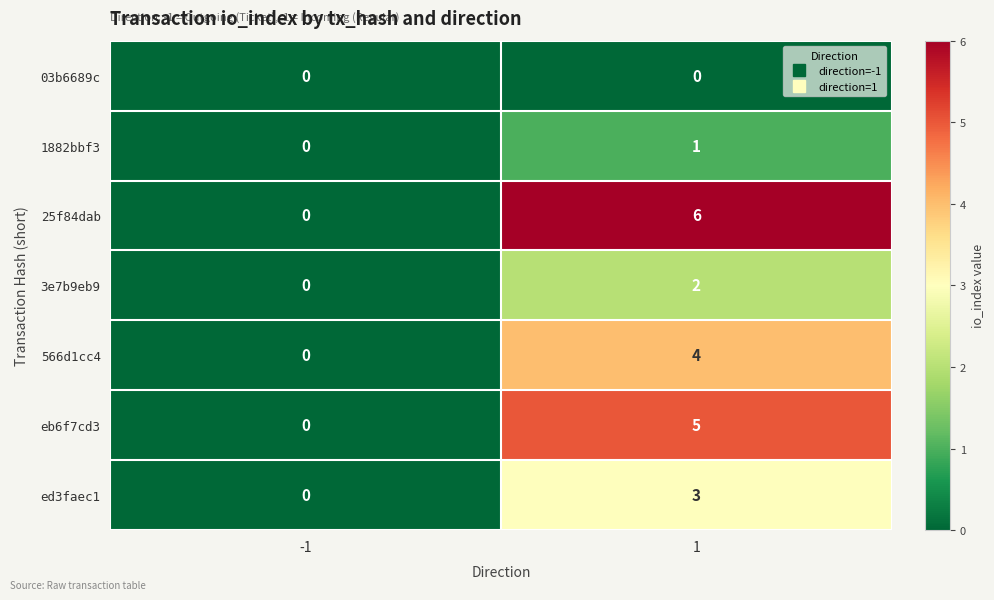

Reading left to right, transcribe all the data shown in this chart.

03b6689c: 0	0
1882bbf3: 0	1
25f84dab: 0	6
3e7b9eb9: 0	2
566d1cc4: 0	4
eb6f7cd3: 0	5
ed3faec1: 0	3